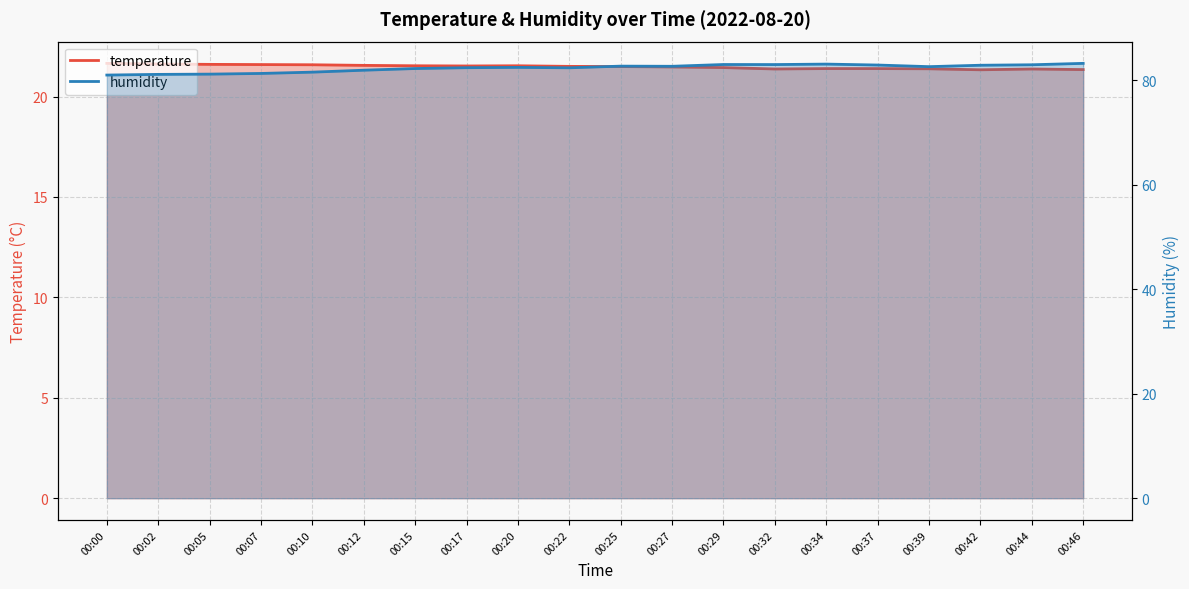

True or false: temperature and humidity cross at least once.

False